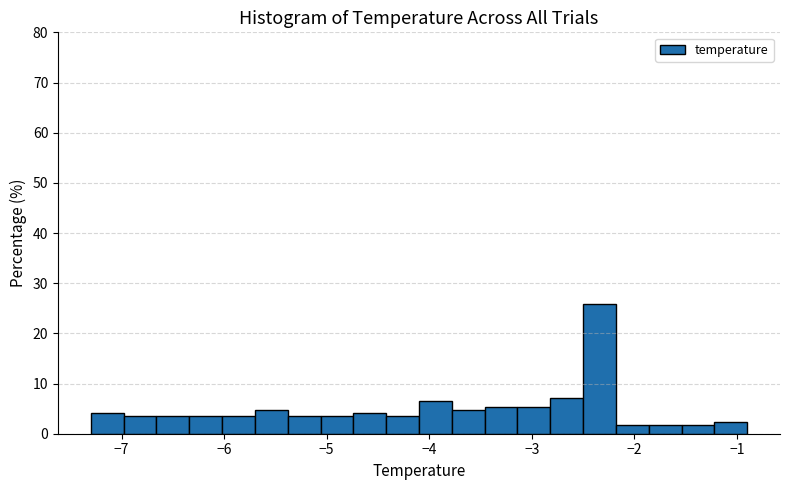

Around what value on the x-axis is the tallest bar? Give the approximate position of its centre, as read against the axis.

-2.3